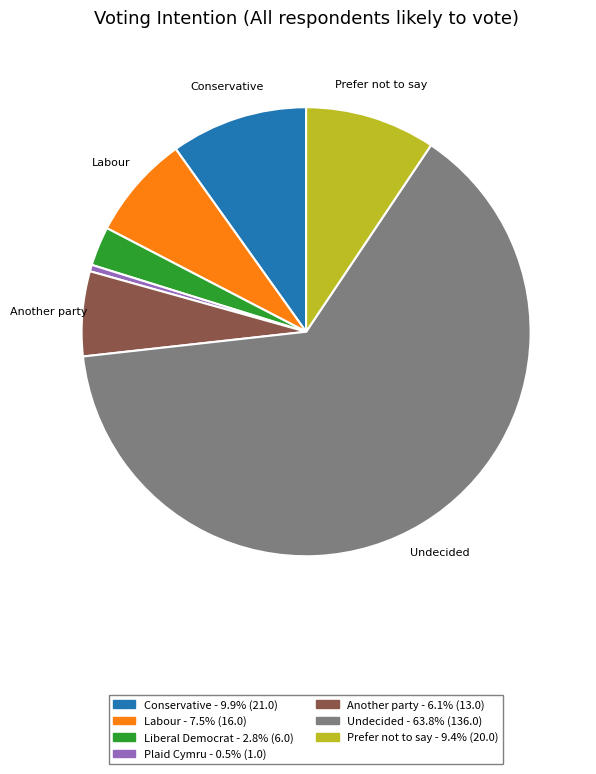

Is there any slice that represents more than half of the pie?

Yes